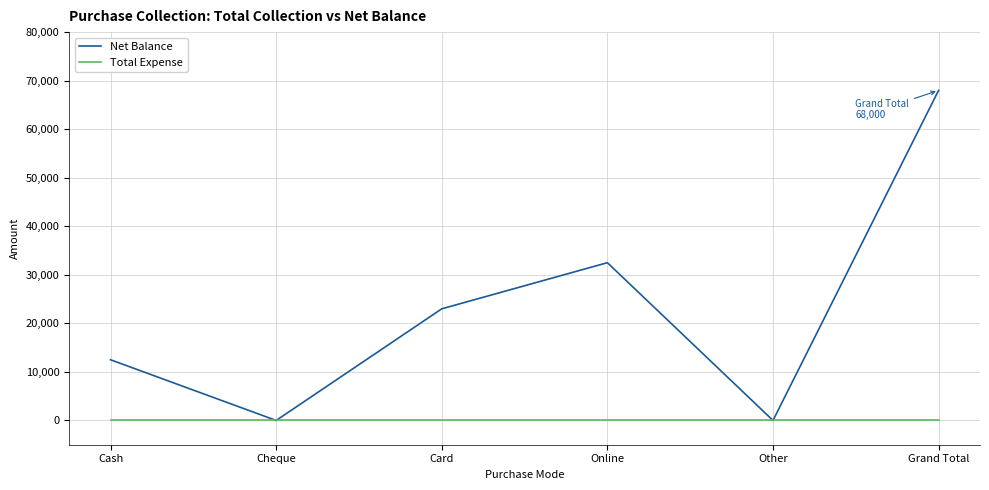

How many Net Balance values are between 0 and 32500?

5